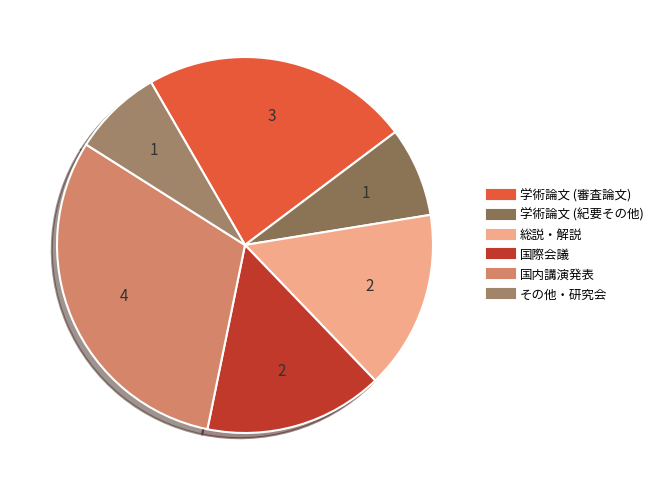

Is there a majority slice in this chart?

No